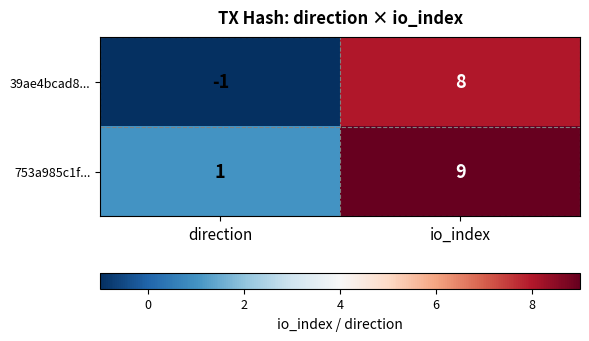

Reading left to right, what are all the values shown in this chart?

39ae4bcad8...: -1	8
753a985c1f...: 1	9